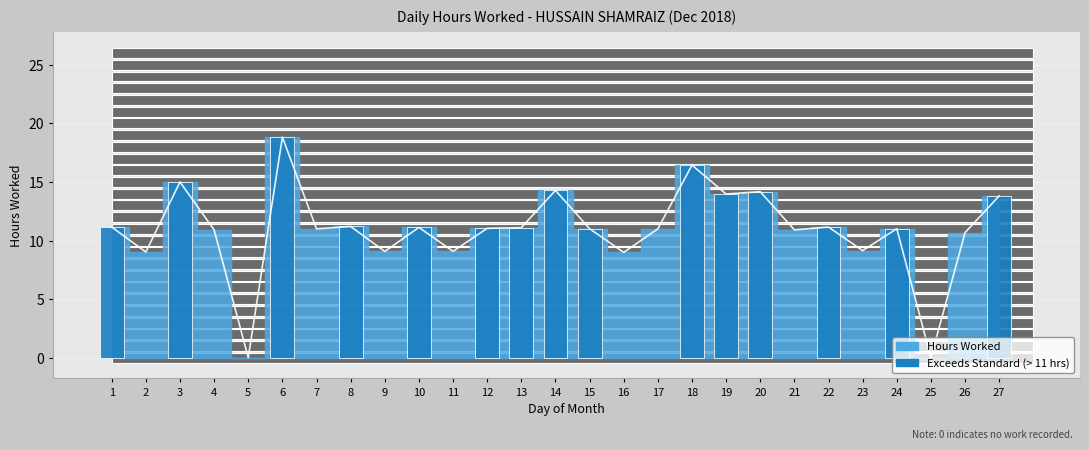

What is the maximum value shown in the chart?

18.8